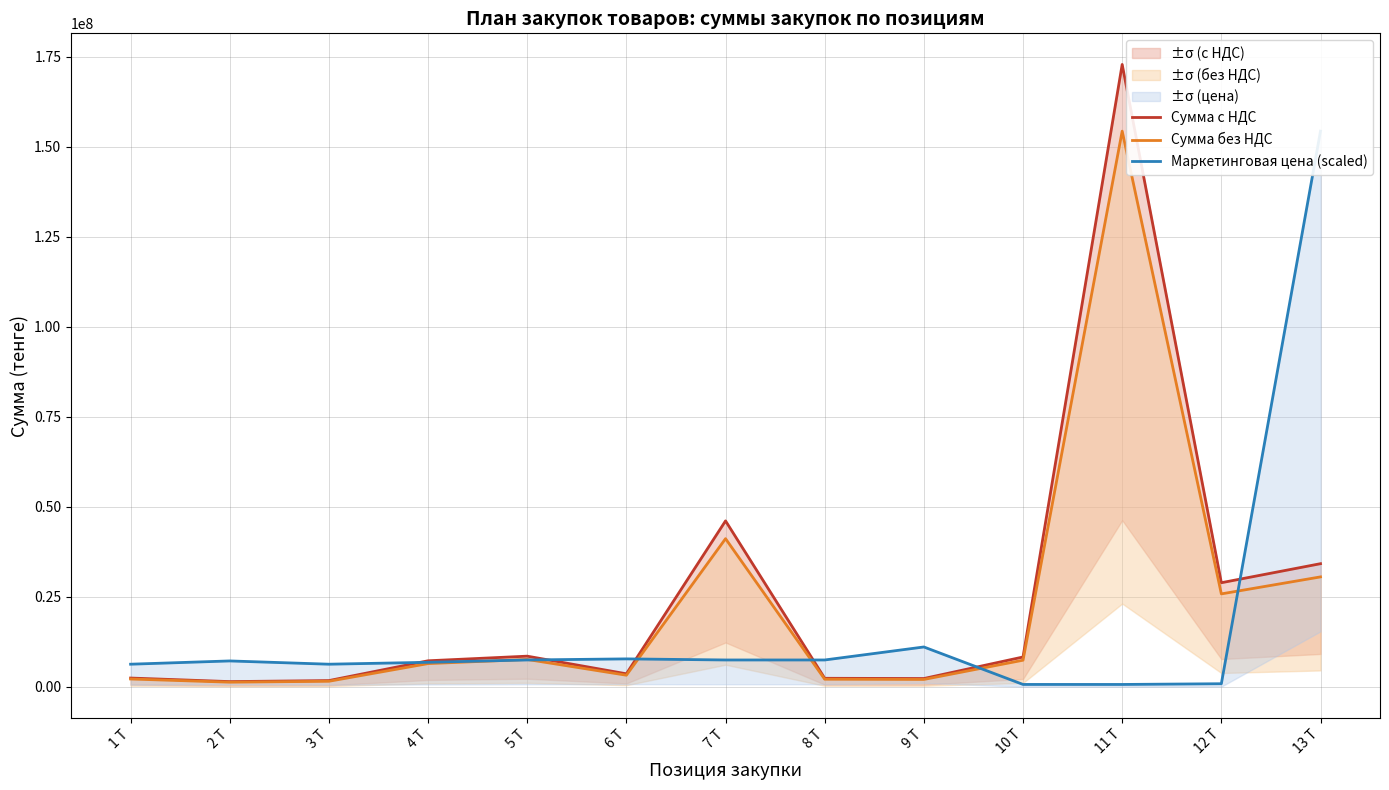

At how many categories does at least one series exceed 134704952?

2